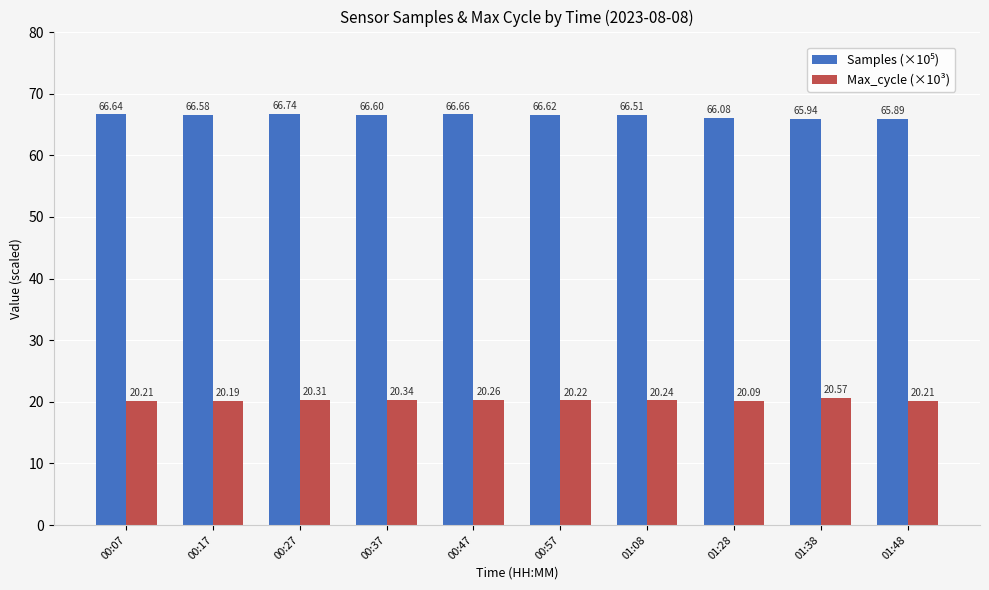

What is the label of the 7th bar from the left?

01:08